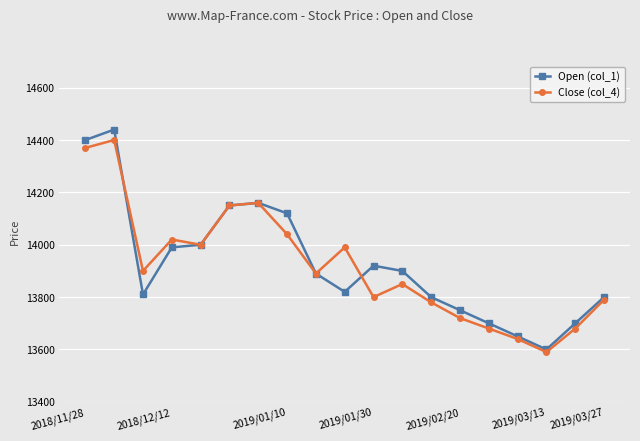

What is the value of the Open (col_1) point at the 6th from the left?

14150